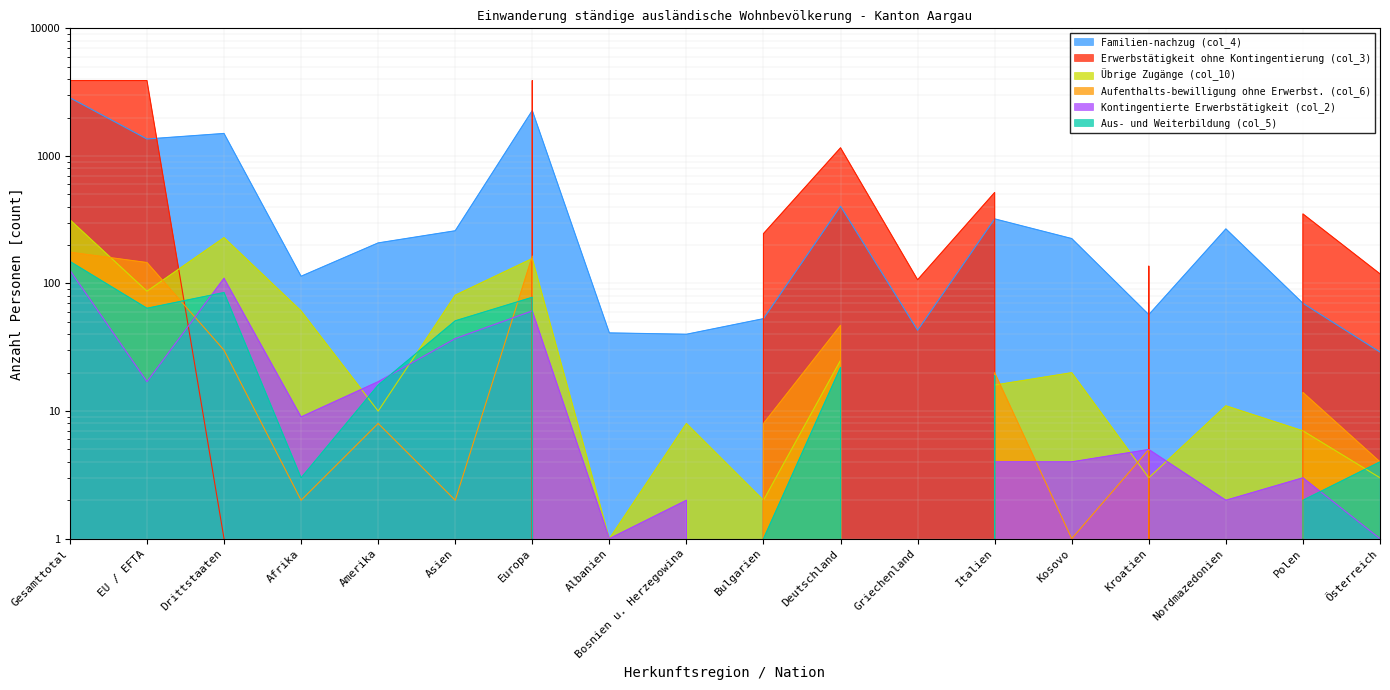

What position from the left is Afrika?

4